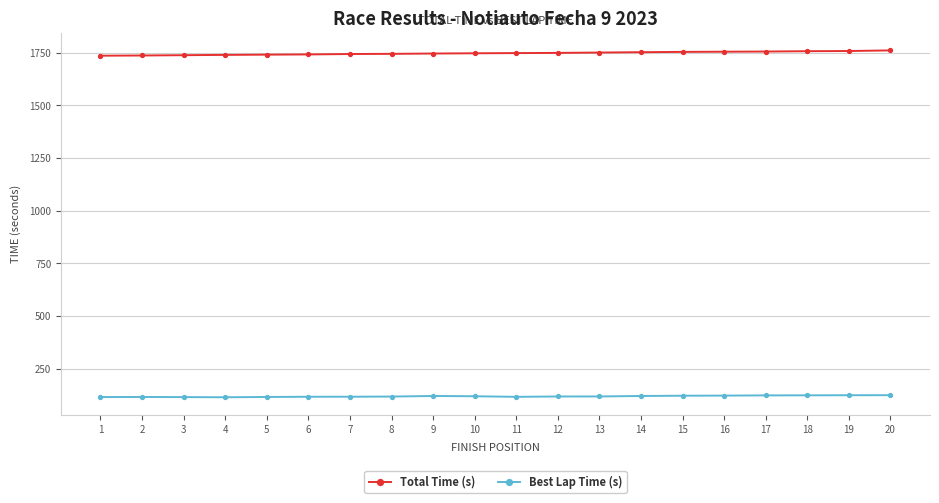

What is the average value of the Best Lap Time (s) series?

120.1